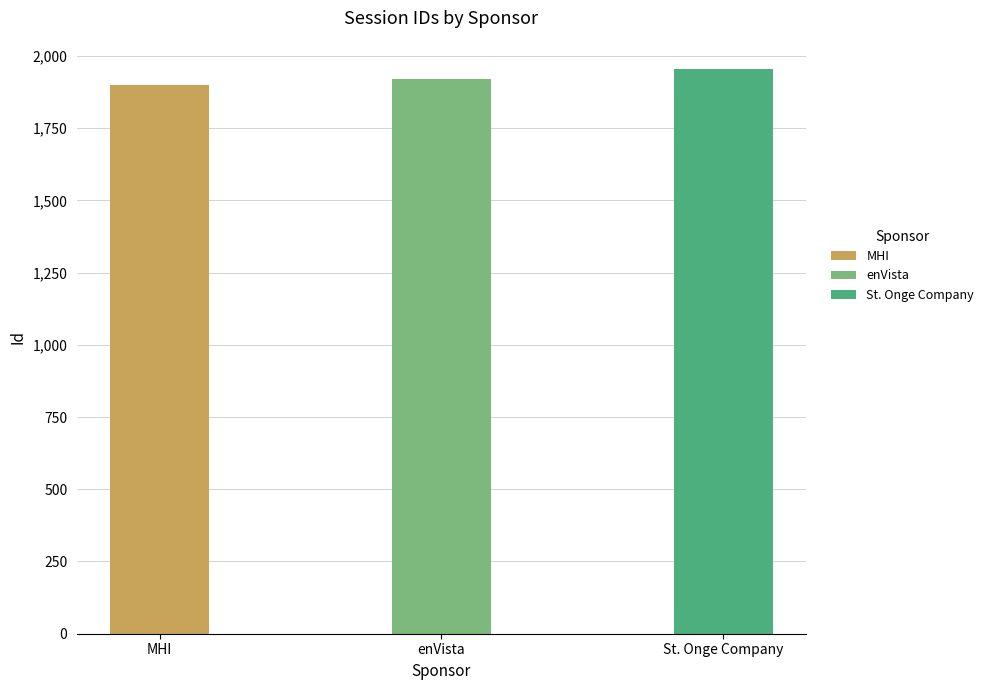

Reading left to right, extract all data points from this chart.

MHI=1899	enVista=1920	St. Onge Company=1955